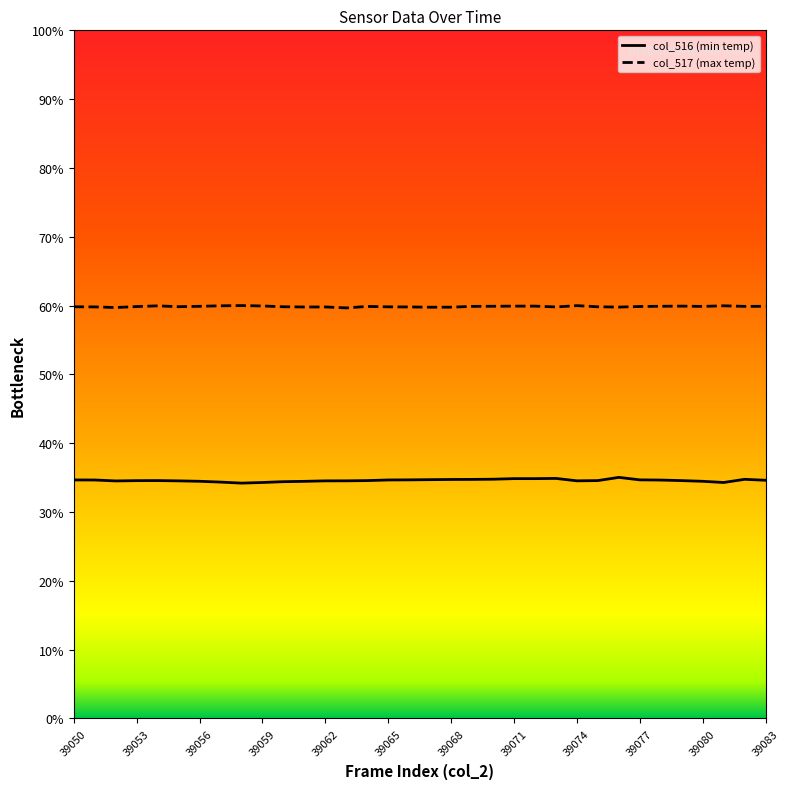

At which label does col_517 reach its minimum?

39063